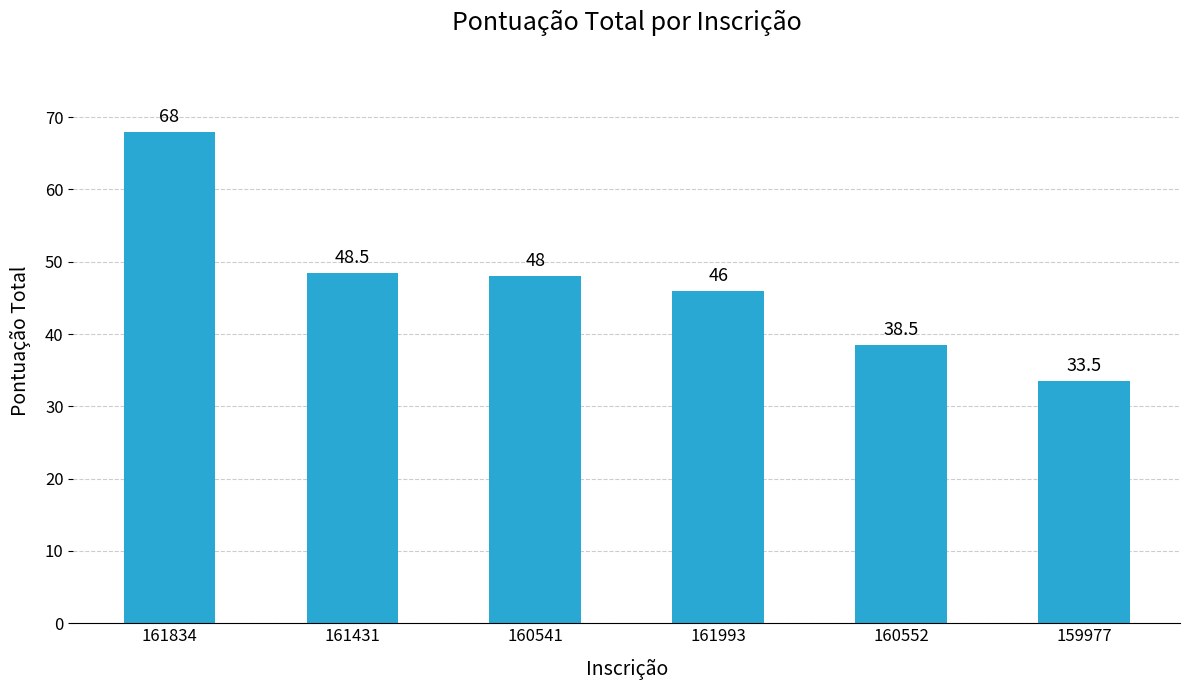

What is the approximate value at 160541?

48.0